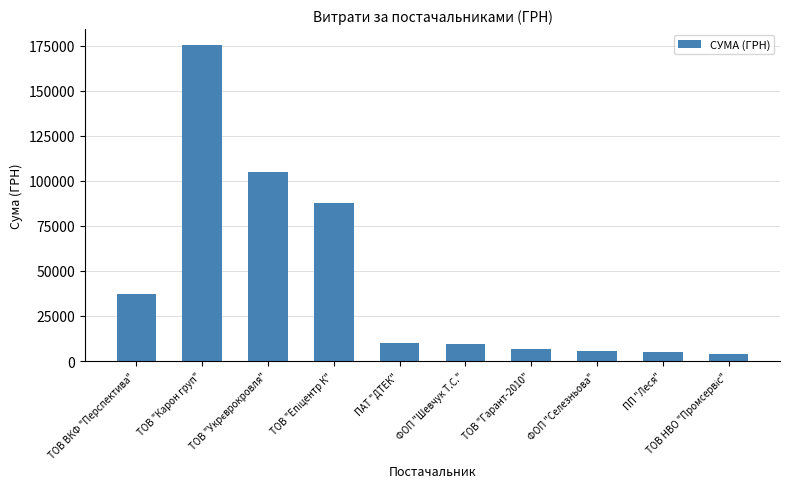

Between ФОП "Селезньова" and ФОП "Шевчук Т.С.", which is larger?

ФОП "Шевчук Т.С."